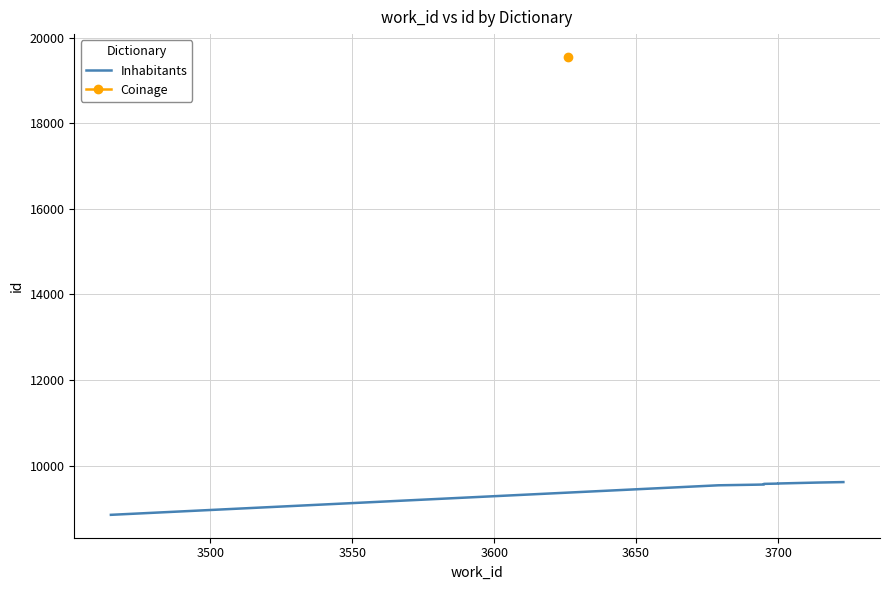

Between 3450 and 3750, which is larger?

3750